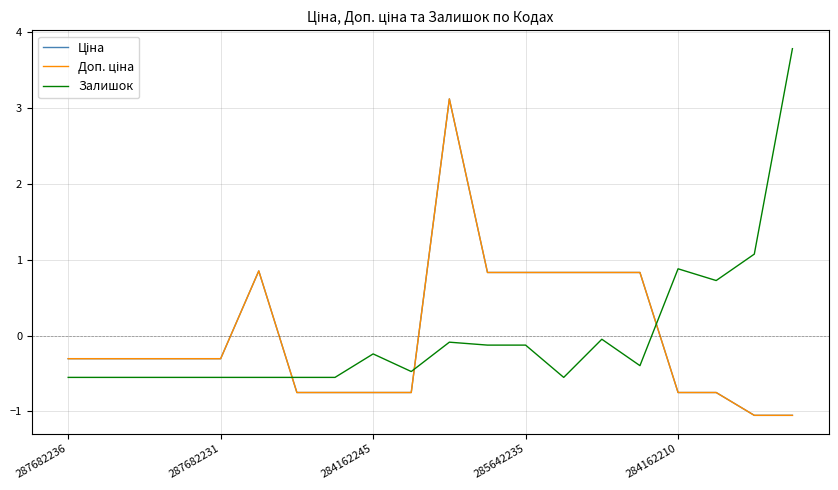

Does the chart have visible grid lines?

Yes